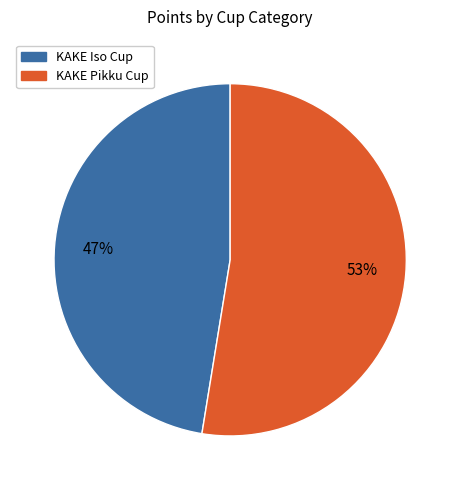

Which category has the smallest portion of the pie?

KAKE Iso Cup